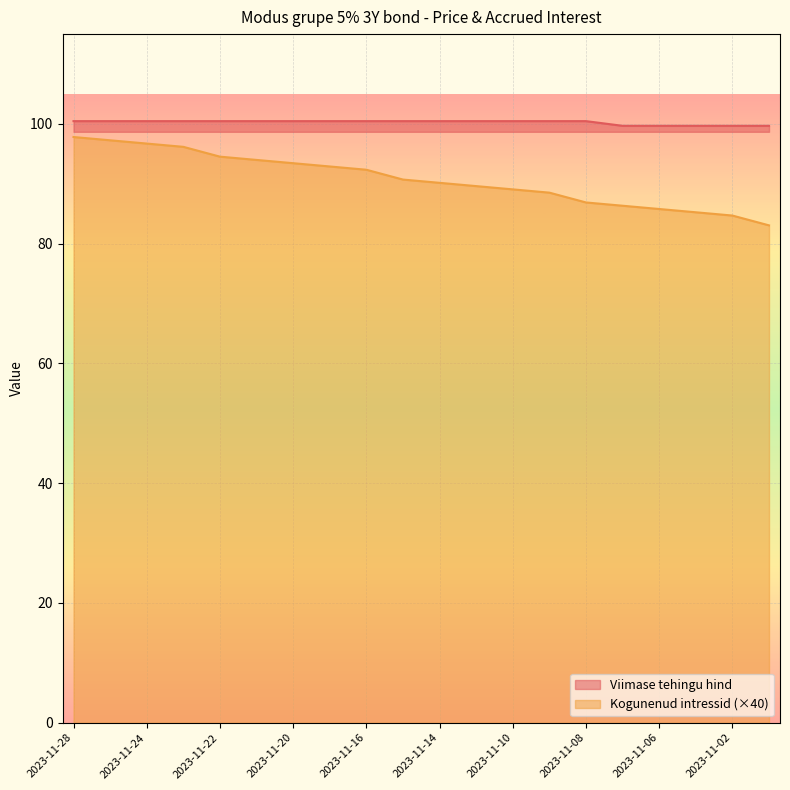

What is the value of the Kogunenud intressid point at the 3rd from the left?

96.7